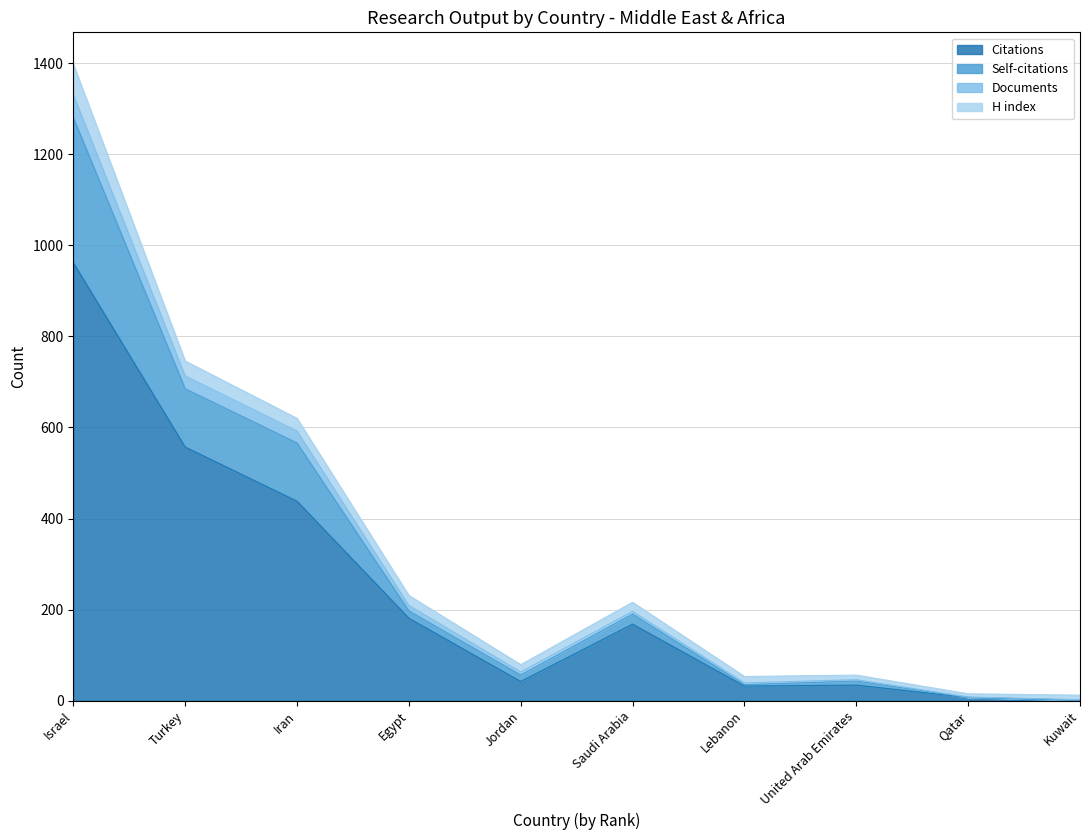

At which category is the sum across all series the highest?

Israel